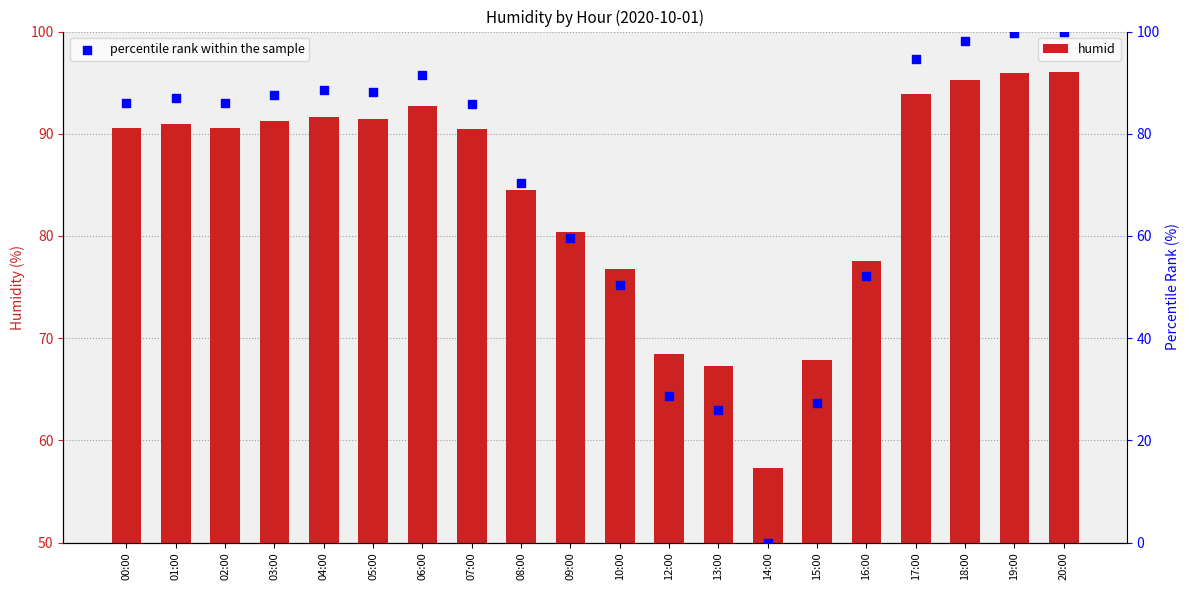

Which series has the largest total across all categories?

humid